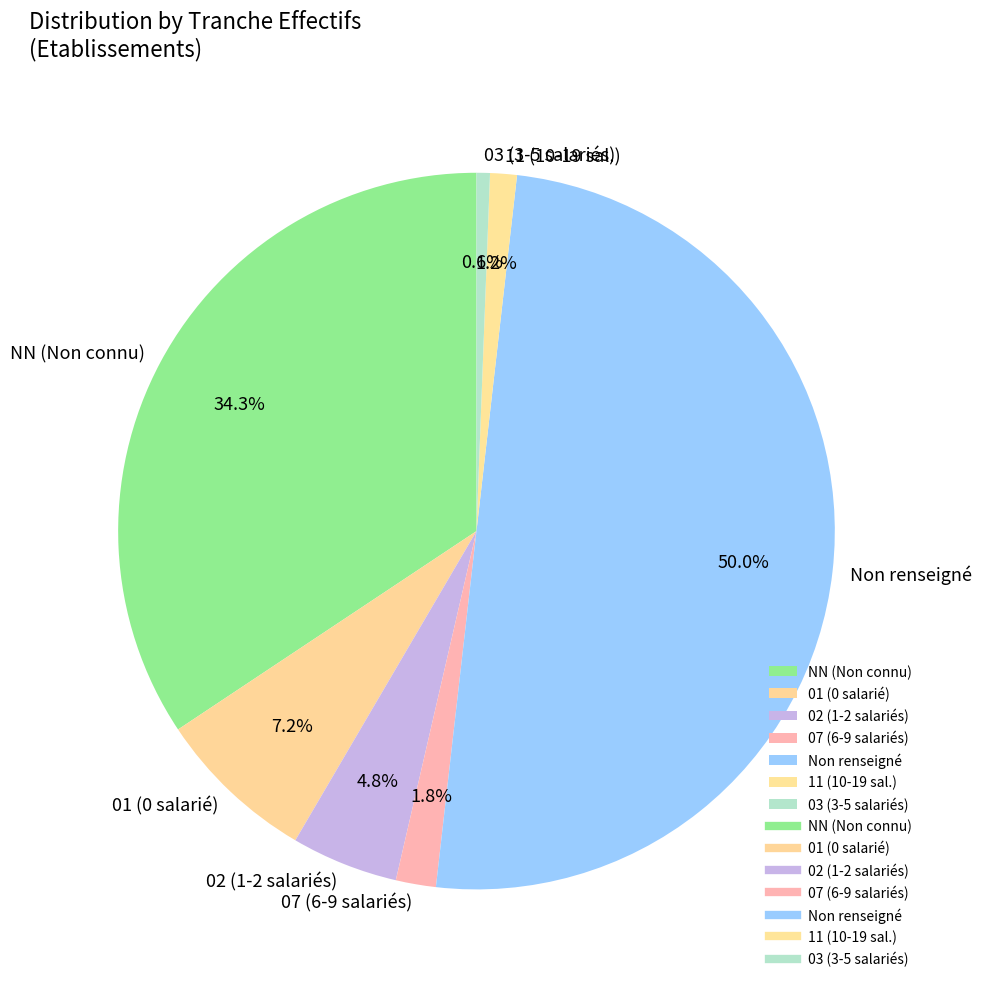

How many slices are in this pie chart?

7